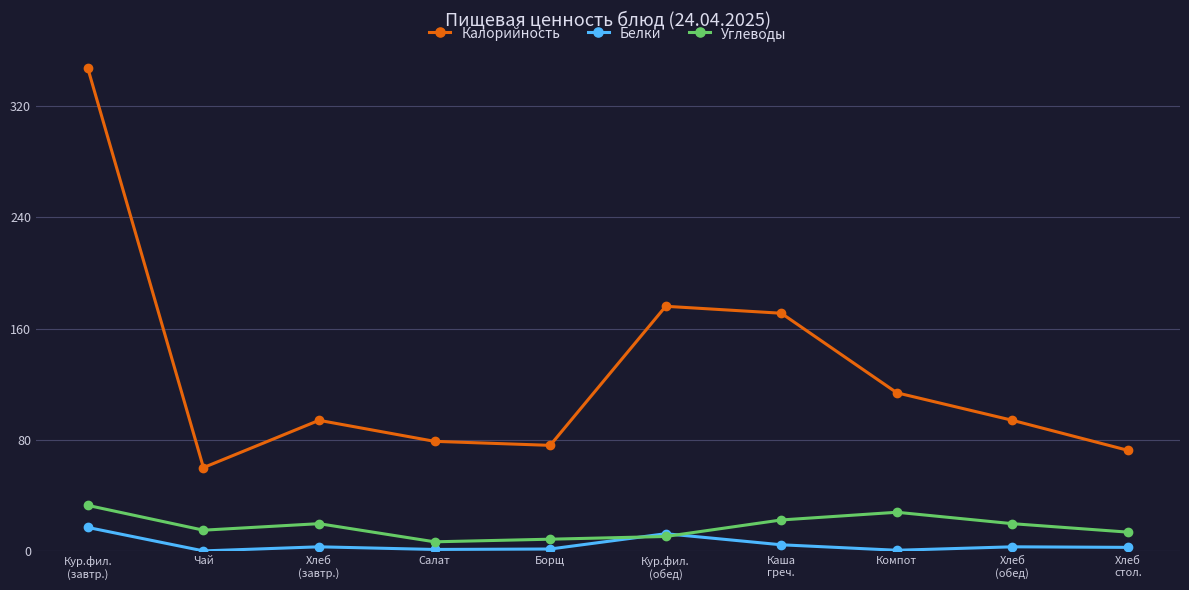

True or false: Калорийность and Белки cross at least once.

False